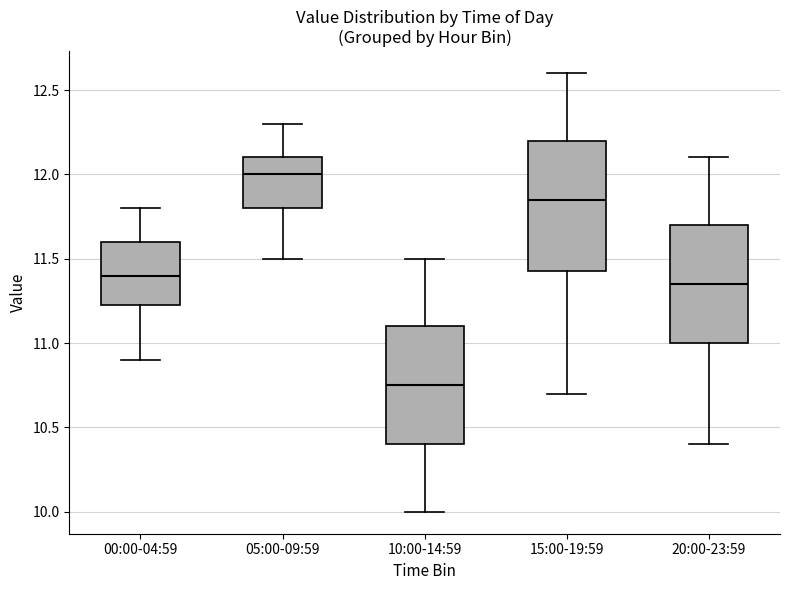

Where is the upper edge of the box for 20:00-23:59 on the y-axis? The values are not printed on the chart, so give them approximately, as read against the axis.

11.70